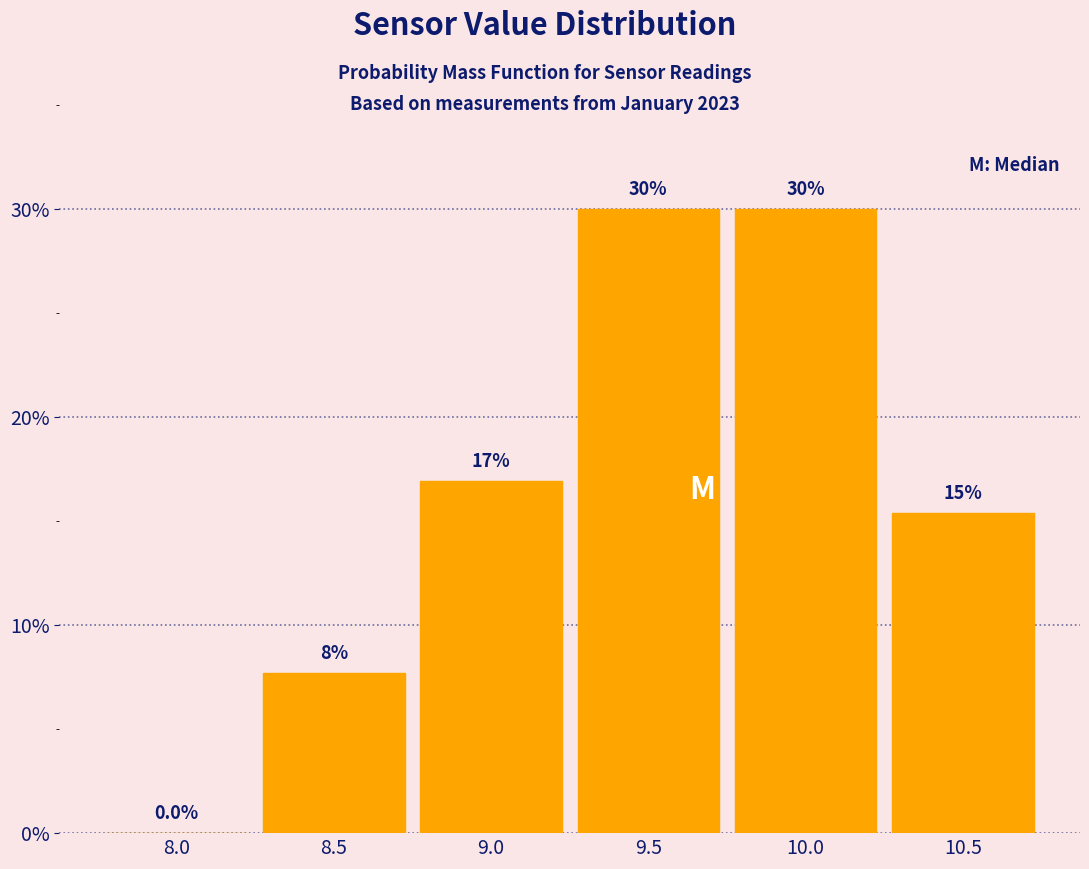

Reading left to right, transcribe all the data shown in this chart.

8.0=0.0	8.5=7.7	9.0=16.9	9.5=30.0	10.0=30.0	10.5=15.4